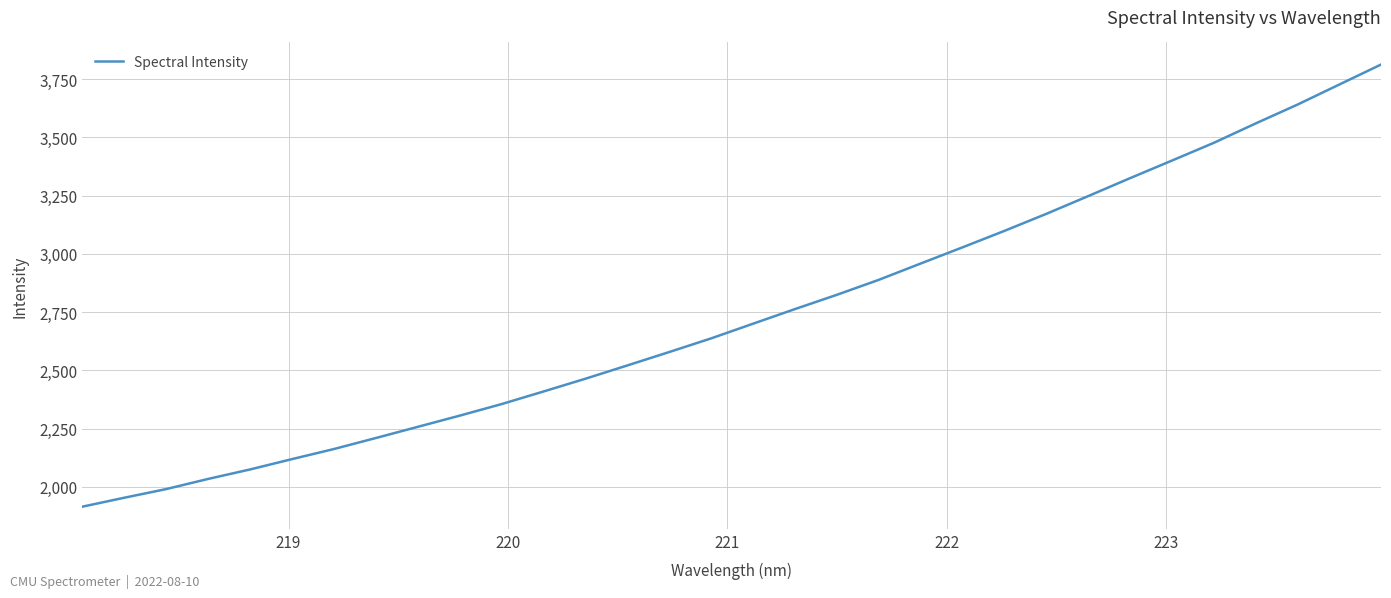

What is the difference between the maximum and minimum values?

1898.0